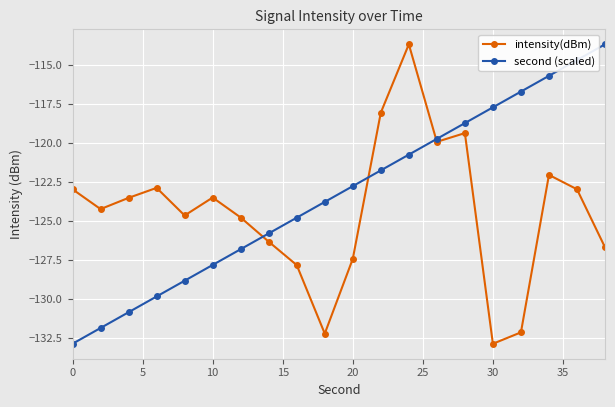

What is the sum of all intensity(dBm) values?

-2487.9